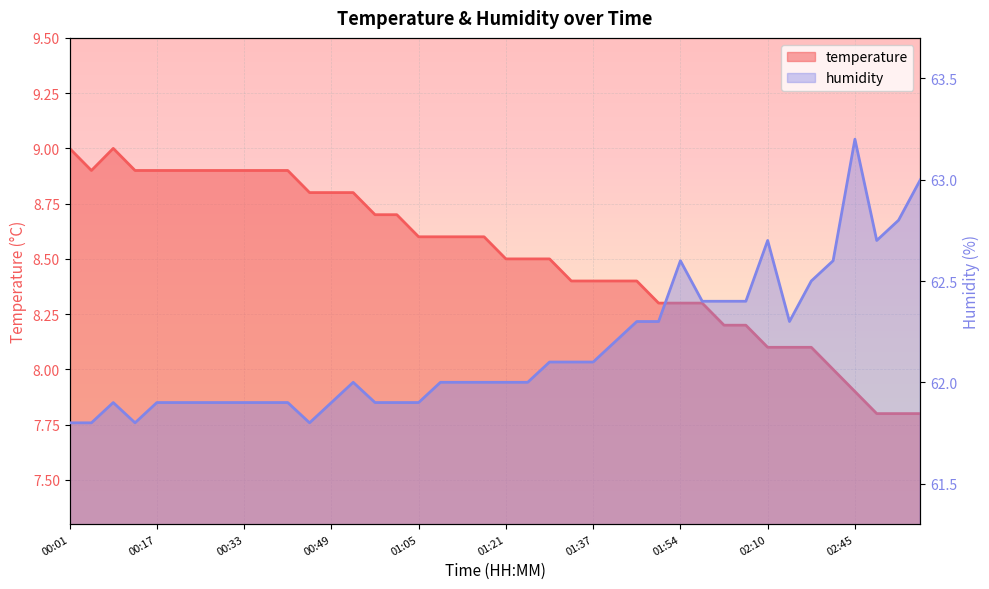

List the series in order of their overall mean, lowest first.

temperature, humidity